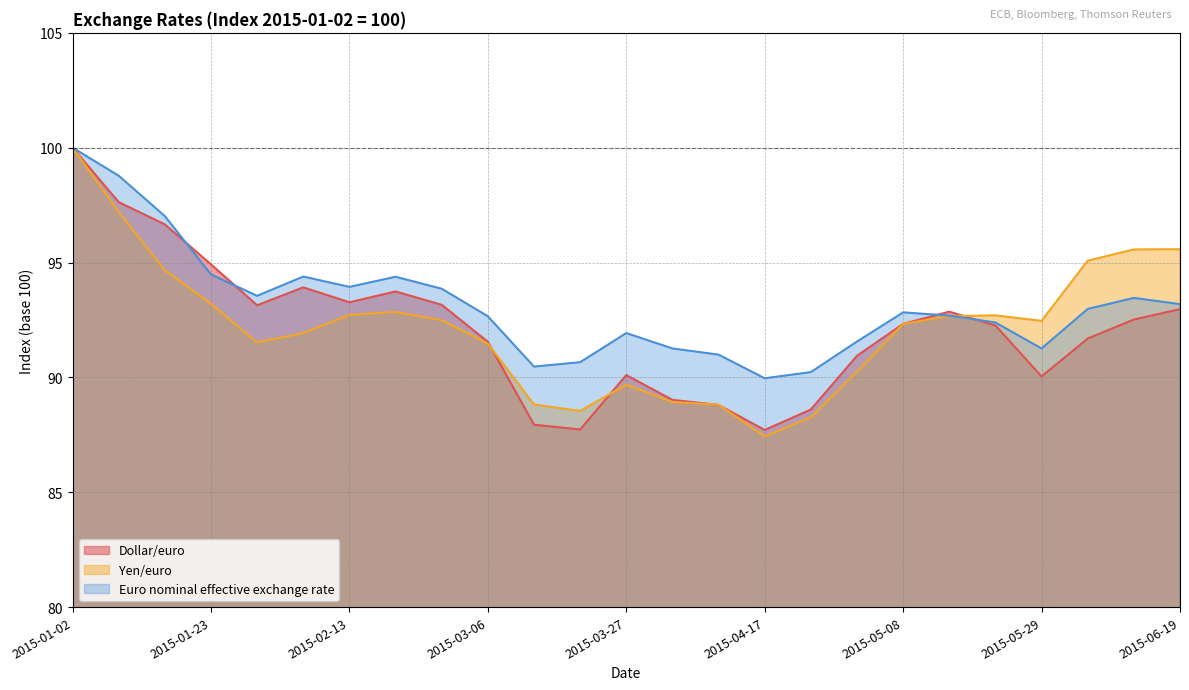

Between 2015-02-20 and 2015-03-27, which series saw the biggest shift?

Dollar/euro